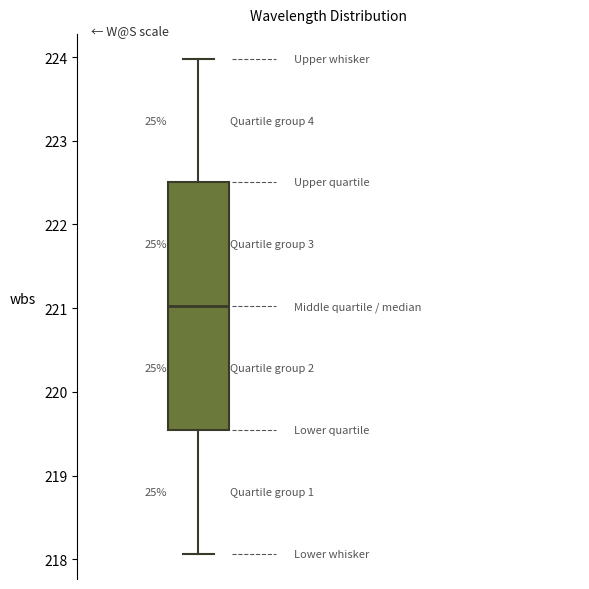

Transcribe this box plot: give where the median line is, the range the box spans, and where the two whiskers end, as read against the y-axis. The values are not printed on the chart, so give them approximately, as read against the axis.

median 221.0, box 219.5 to 222.5, whiskers 218.1 to 224.0